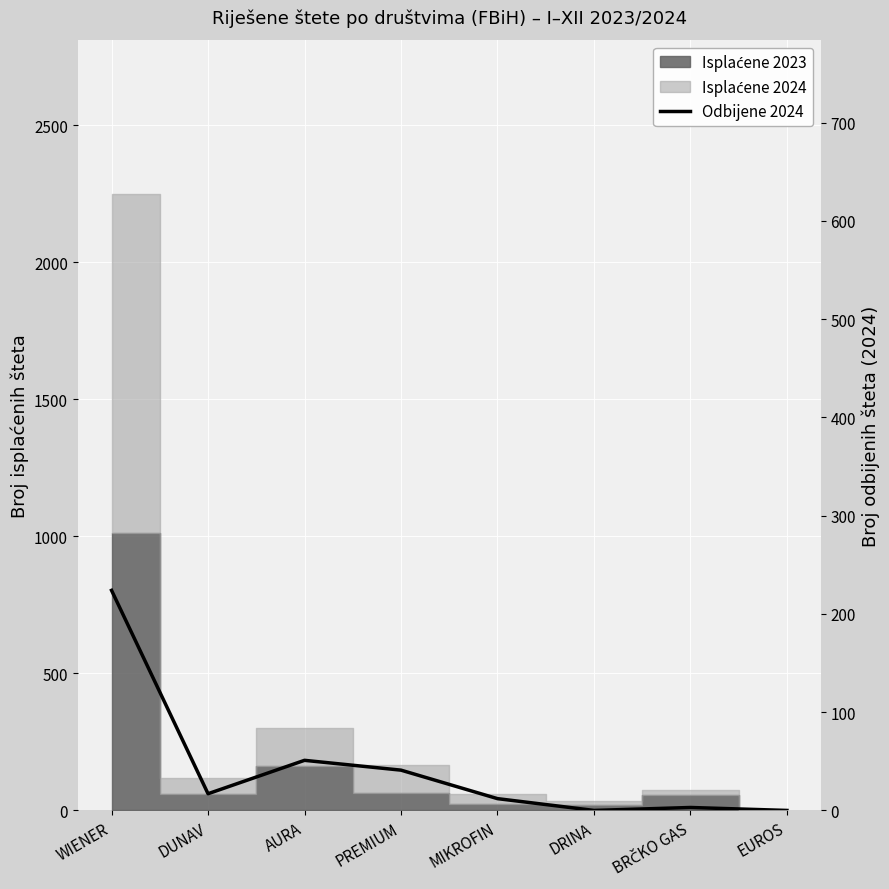

How many interior local peaks (higher than both neighbors) does the data have?

2